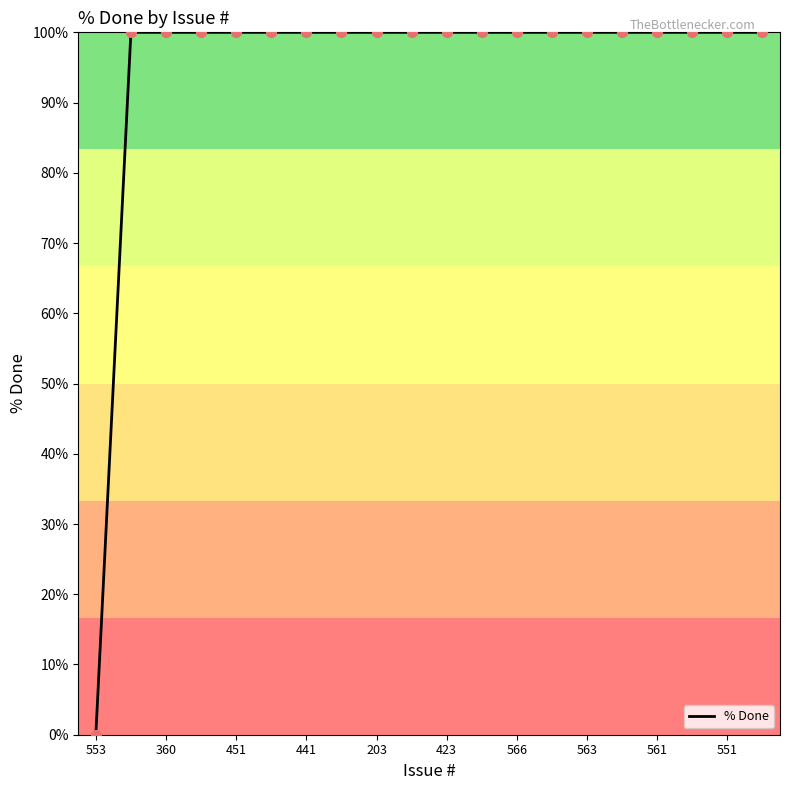

What is the greatest value displayed?

100